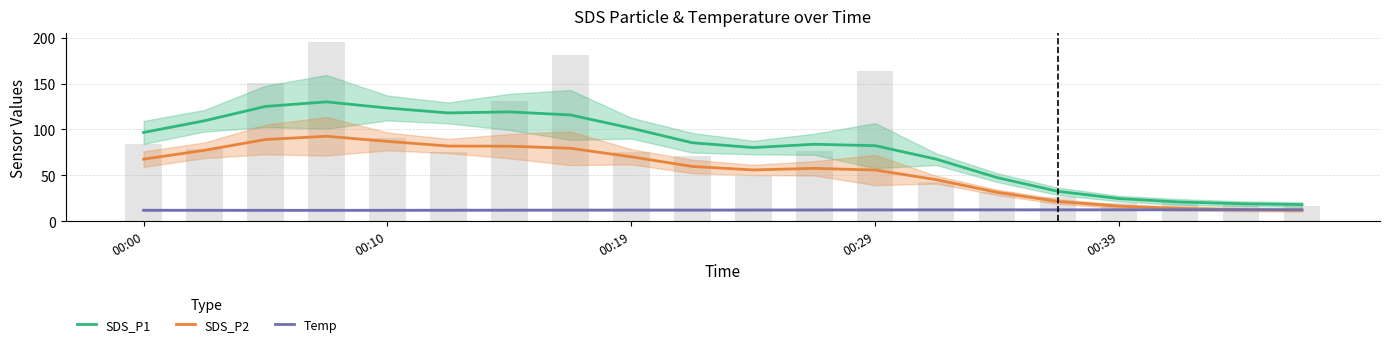

What is the minimum value for Temp?

11.8